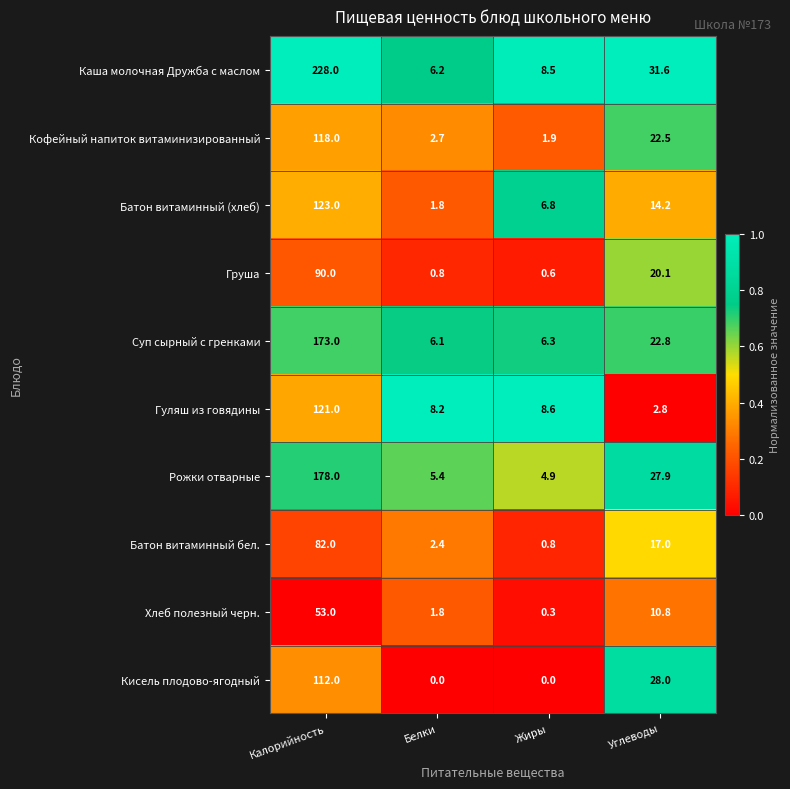

How many data points does each series have?

4